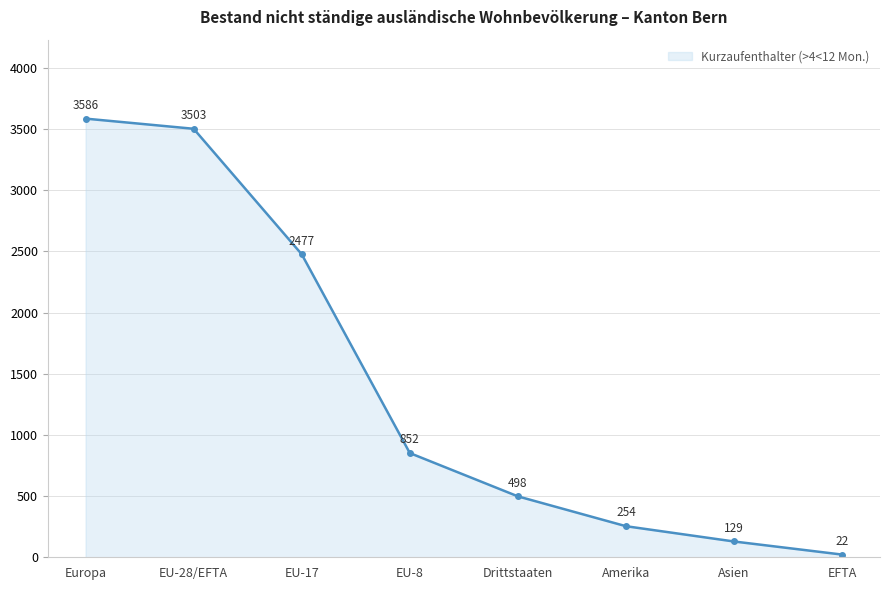

Where is the data nearest to the value 1804?

EU-17